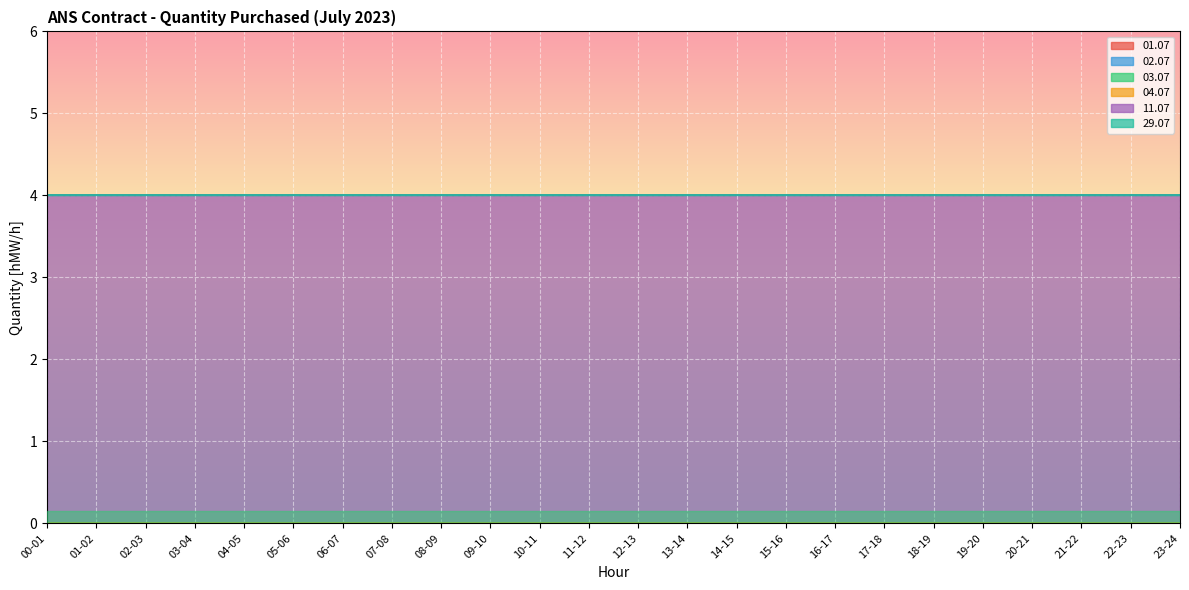

Reading left to right, extract all data points from this chart.

01.07: 00-01=0	01-02=0	02-03=0	03-04=0	04-05=0	05-06=0	06-07=0	07-08=0	08-09=0	09-10=0	10-11=0	11-12=0	12-13=0	13-14=0	14-15=0	15-16=0	16-17=0	17-18=0	18-19=0	19-20=0	20-21=0	21-22=0	22-23=0	23-24=0
02.07: 00-01=0	01-02=0	02-03=0	03-04=0	04-05=0	05-06=0	06-07=0	07-08=0	08-09=0	09-10=0	10-11=0	11-12=0	12-13=0	13-14=0	14-15=0	15-16=0	16-17=0	17-18=0	18-19=0	19-20=0	20-21=0	21-22=0	22-23=0	23-24=0
03.07: 00-01=0	01-02=0	02-03=0	03-04=0	04-05=0	05-06=0	06-07=0	07-08=0	08-09=0	09-10=0	10-11=0	11-12=0	12-13=0	13-14=0	14-15=0	15-16=0	16-17=0	17-18=0	18-19=0	19-20=0	20-21=0	21-22=0	22-23=0	23-24=0
04.07: 00-01=0	01-02=0	02-03=0	03-04=0	04-05=0	05-06=0	06-07=0	07-08=0	08-09=0	09-10=0	10-11=0	11-12=0	12-13=0	13-14=0	14-15=0	15-16=0	16-17=0	17-18=0	18-19=0	19-20=0	20-21=0	21-22=0	22-23=0	23-24=0
11.07: 00-01=4	01-02=4	02-03=4	03-04=4	04-05=4	05-06=4	06-07=4	07-08=4	08-09=4	09-10=4	10-11=4	11-12=4	12-13=4	13-14=4	14-15=4	15-16=4	16-17=4	17-18=4	18-19=4	19-20=4	20-21=4	21-22=4	22-23=4	23-24=4
29.07: 00-01=0	01-02=0	02-03=0	03-04=0	04-05=0	05-06=0	06-07=0	07-08=0	08-09=0	09-10=0	10-11=0	11-12=0	12-13=0	13-14=0	14-15=0	15-16=0	16-17=0	17-18=0	18-19=0	19-20=0	20-21=0	21-22=0	22-23=0	23-24=0